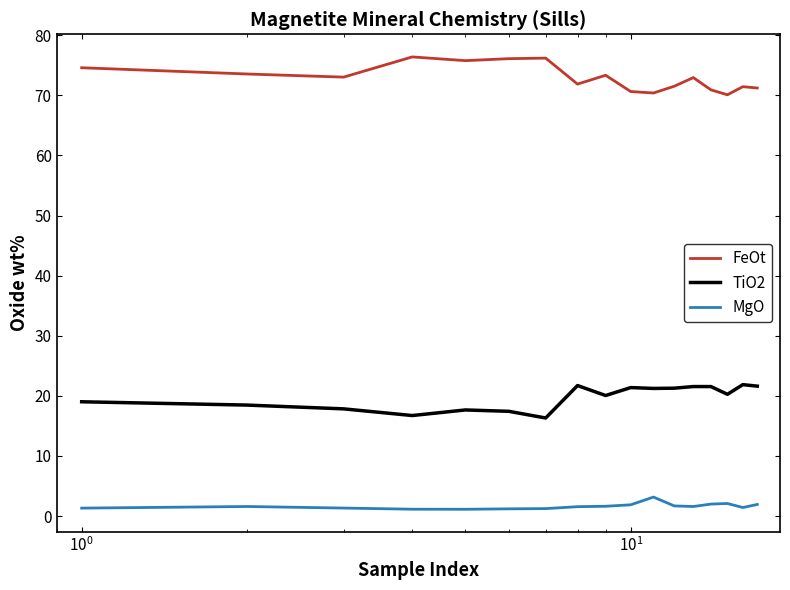

Which series has the largest total across all categories?

FeOt